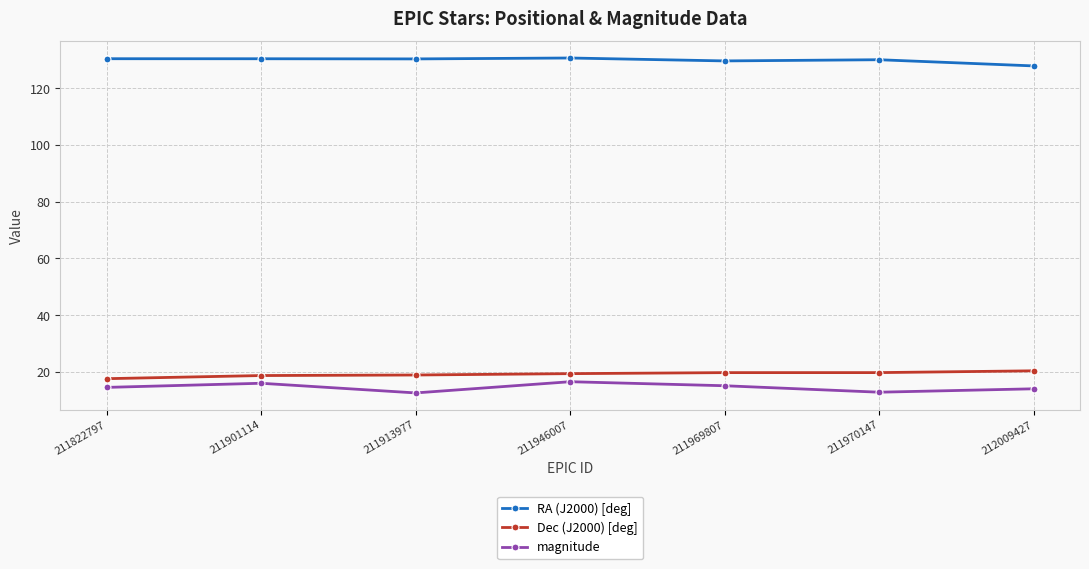

Count the number of data series in this chart.

3